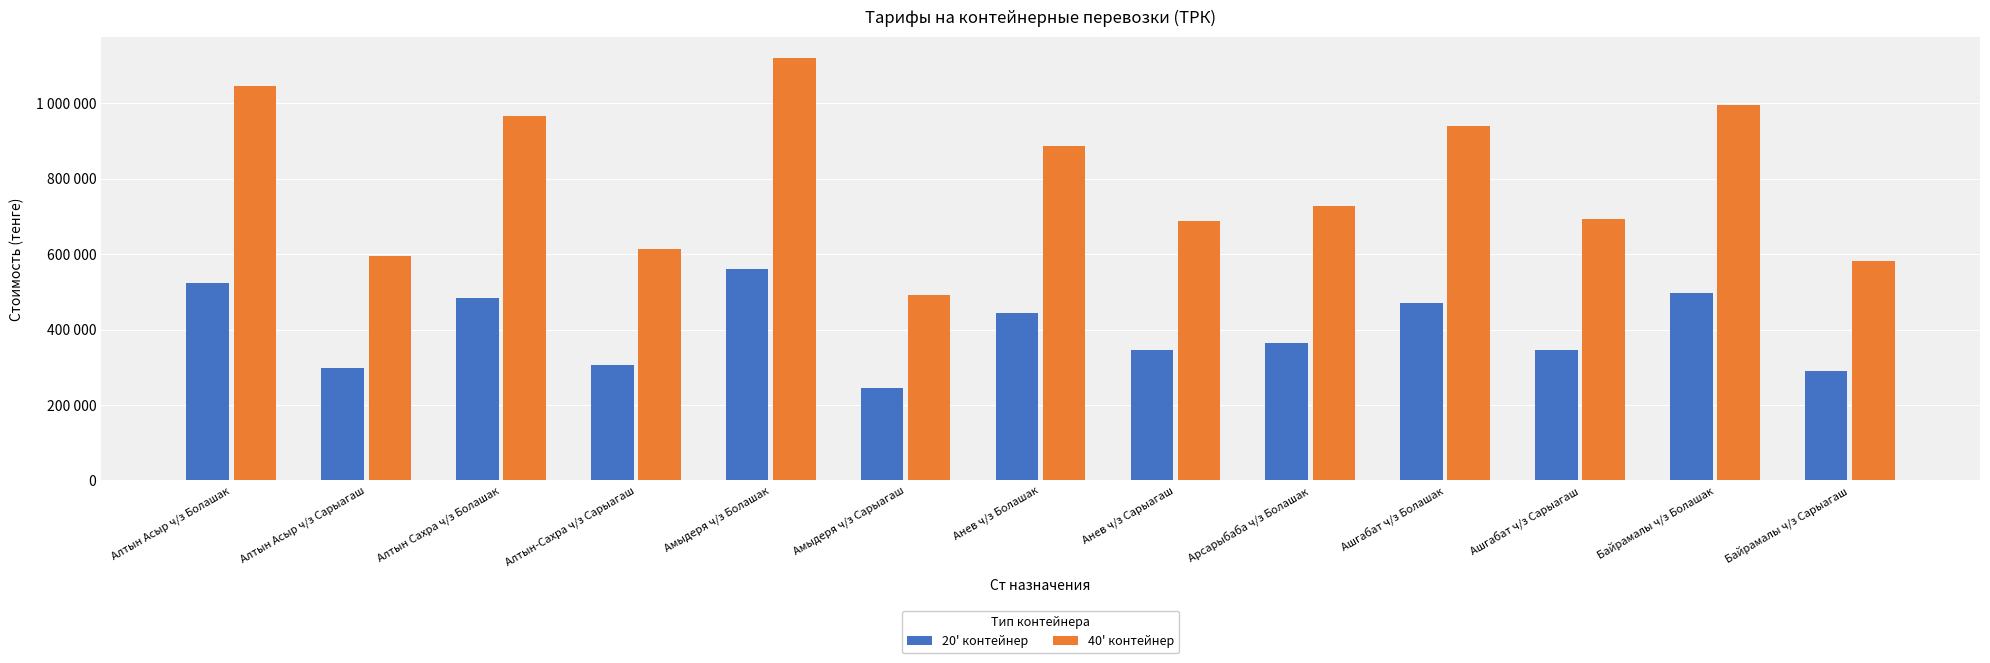

Where is 20' контейнер nearest to the value 402915?

Арсарыбаба ч/з Болашак